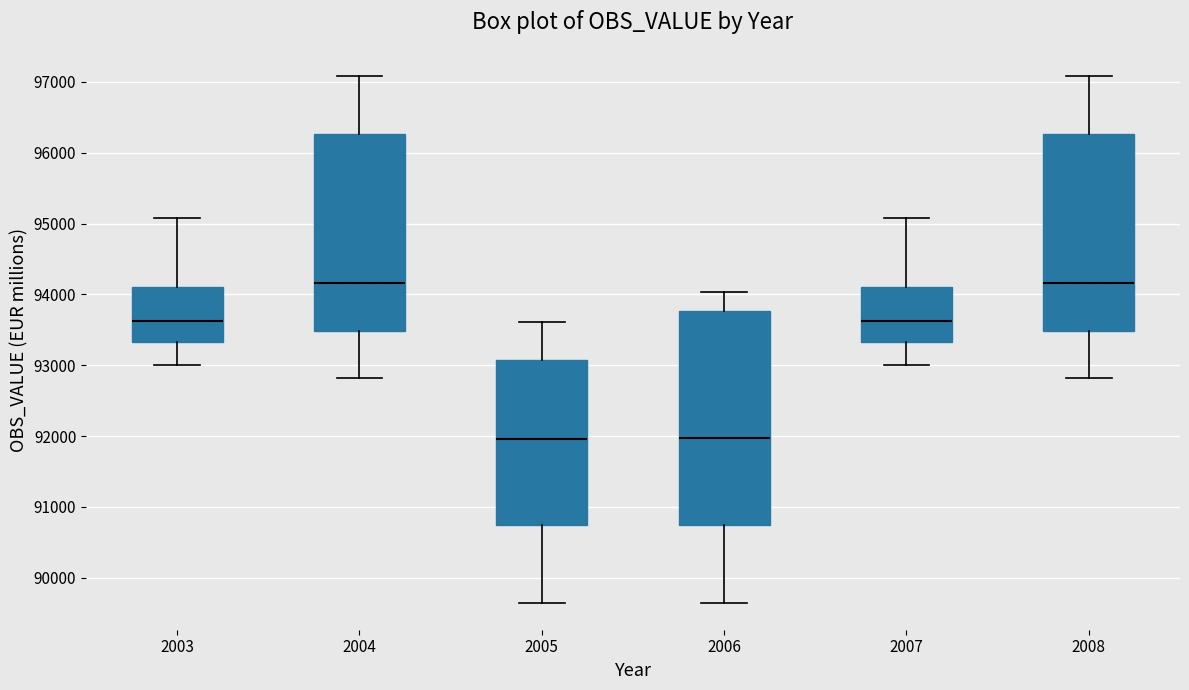

Reading left to right, transcribe this box plot: for each box, give where its median line is, the range the box spans, and where its two whiskers end, as read against the y-axis. The values are not printed on the chart, so give them approximately, as read against the axis.

2003: median 93600, box 93300 to 94100, whiskers 93000 to 95100
2004: median 94200, box 93500 to 96300, whiskers 92800 to 97100
2005: median 92000, box 90700 to 93100, whiskers 89600 to 93600
2006: median 92000, box 90700 to 93800, whiskers 89600 to 94000
2007: median 93600, box 93300 to 94100, whiskers 93000 to 95100
2008: median 94200, box 93500 to 96300, whiskers 92800 to 97100